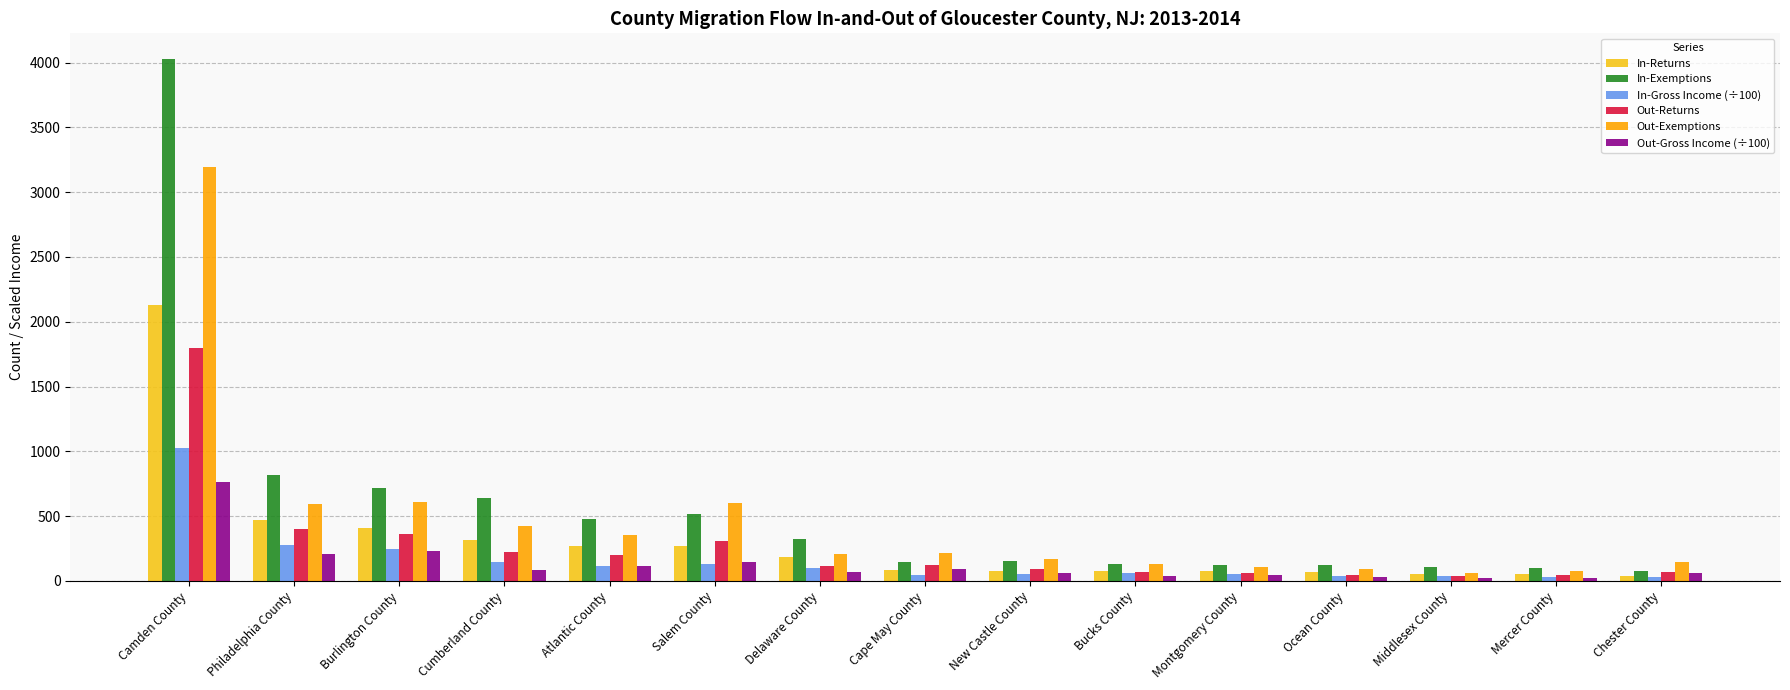

What is the label of the 4th bar from the left?

Cumberland County